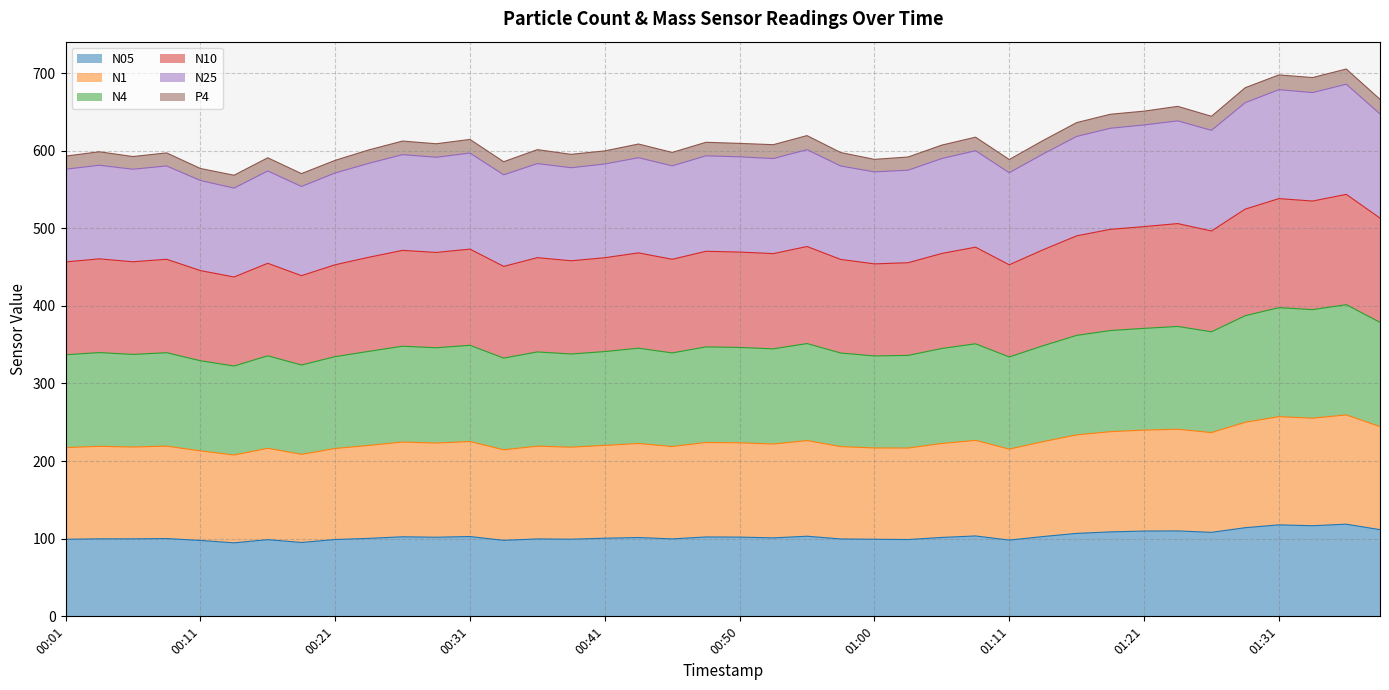

Between 00:46 and 00:26, which is larger?

00:26